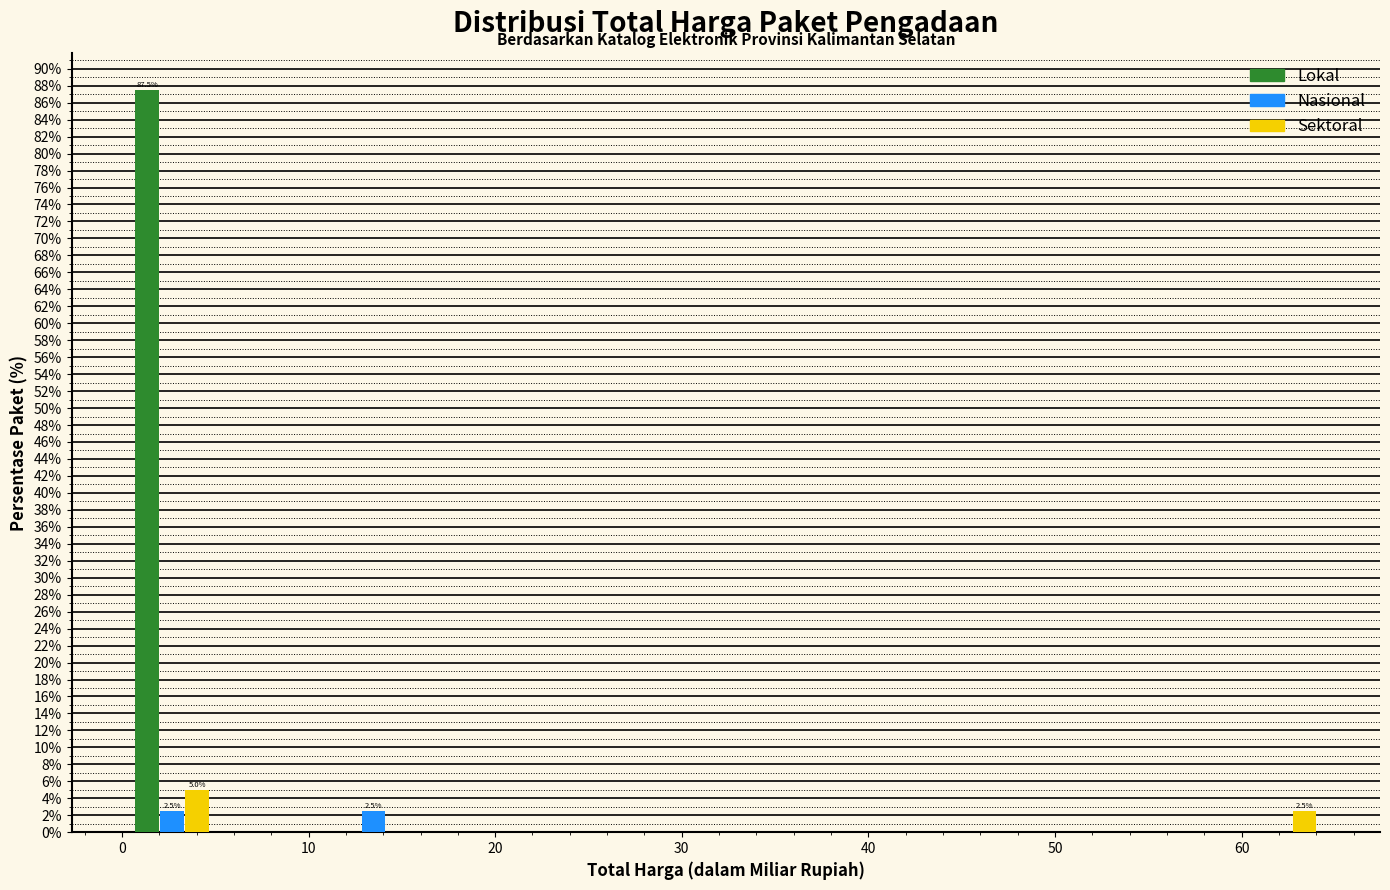

In the Sektoral series, which range on the x-axis has the tallest bar?

0 to 5